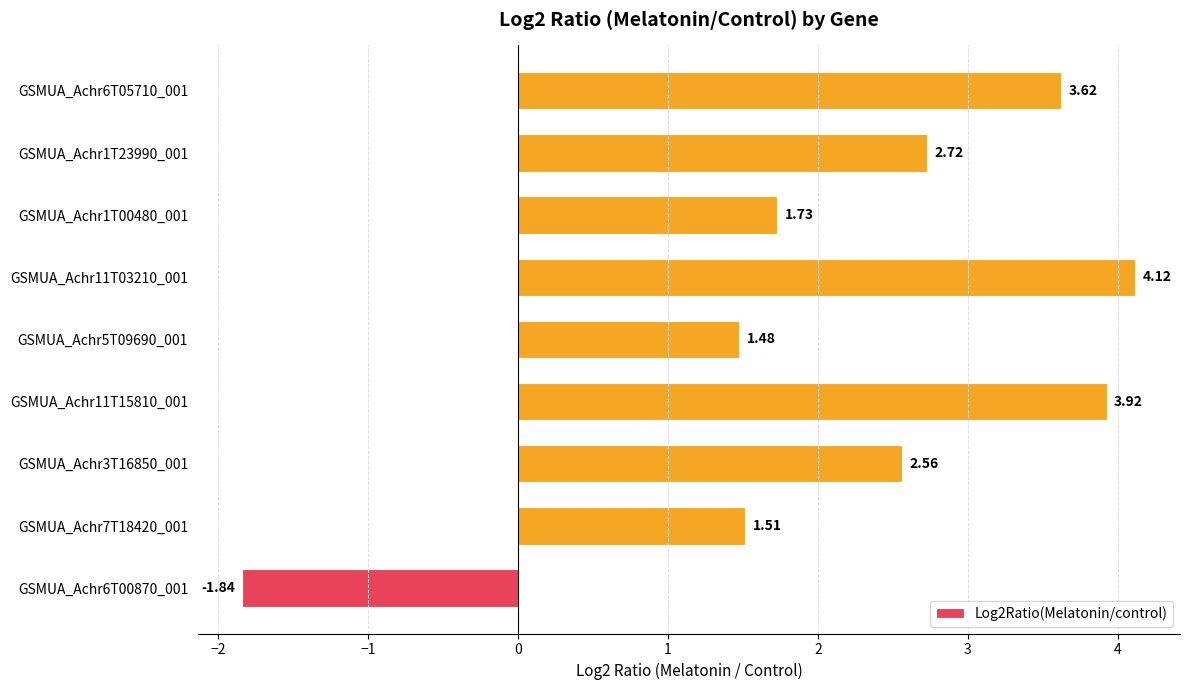

List the labels in order of value, smallest first.

GSMUA_Achr6T00870_001, GSMUA_Achr5T09690_001, GSMUA_Achr7T18420_001, GSMUA_Achr1T00480_001, GSMUA_Achr3T16850_001, GSMUA_Achr1T23990_001, GSMUA_Achr6T05710_001, GSMUA_Achr11T15810_001, GSMUA_Achr11T03210_001